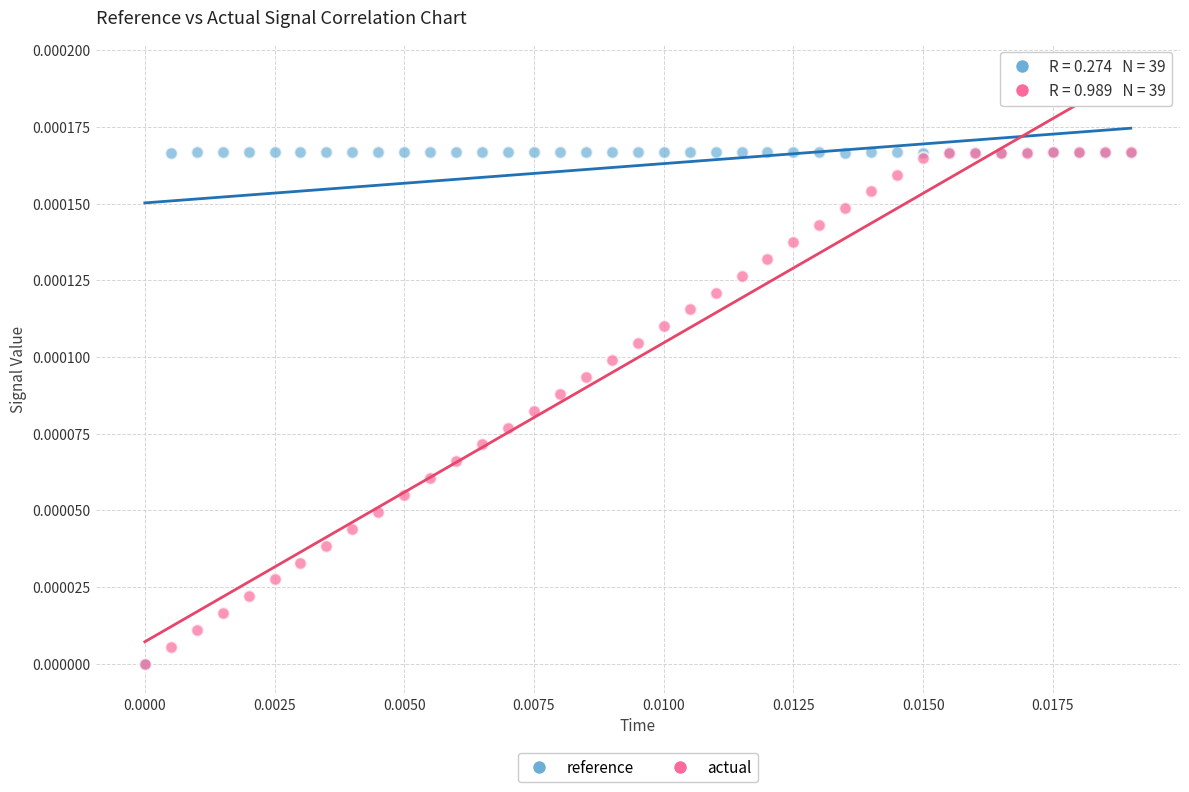

What are all the series names shown in the legend?

reference, actual